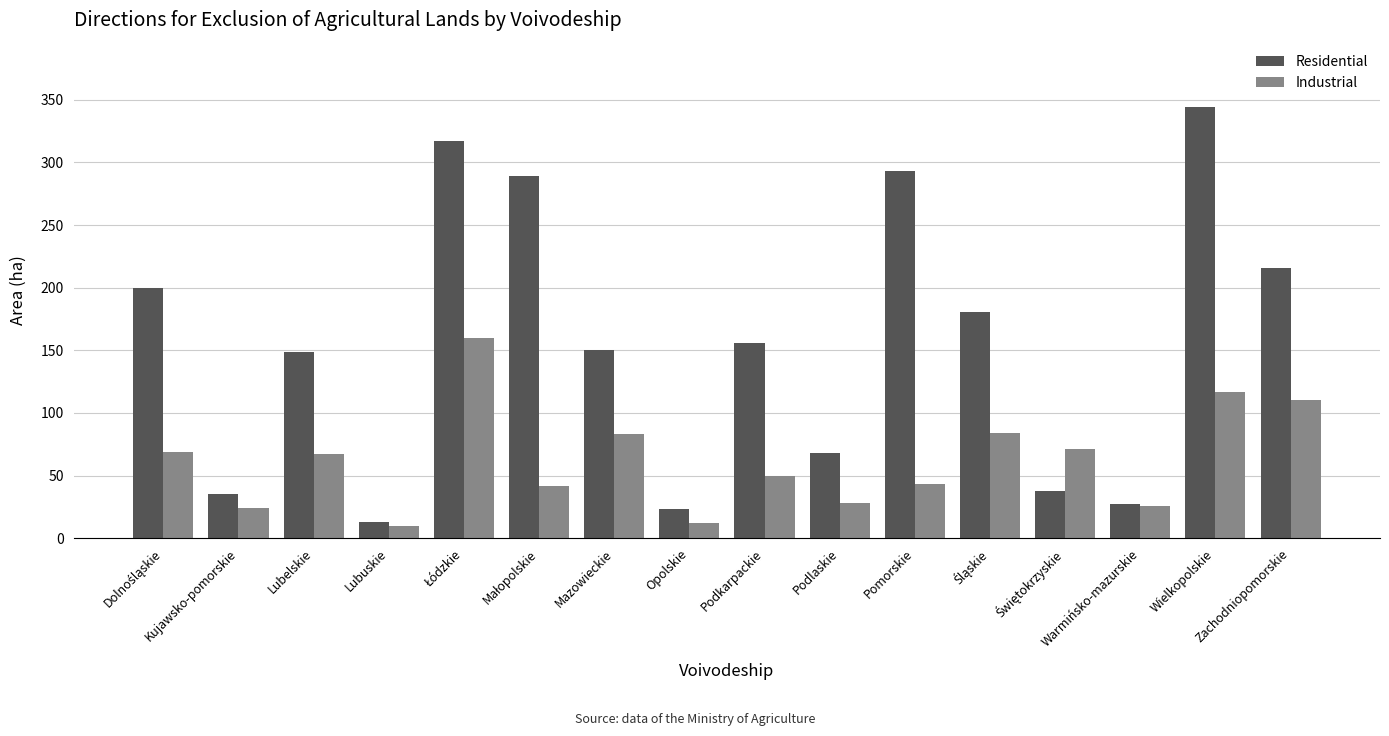

How many bars are there in total?

32